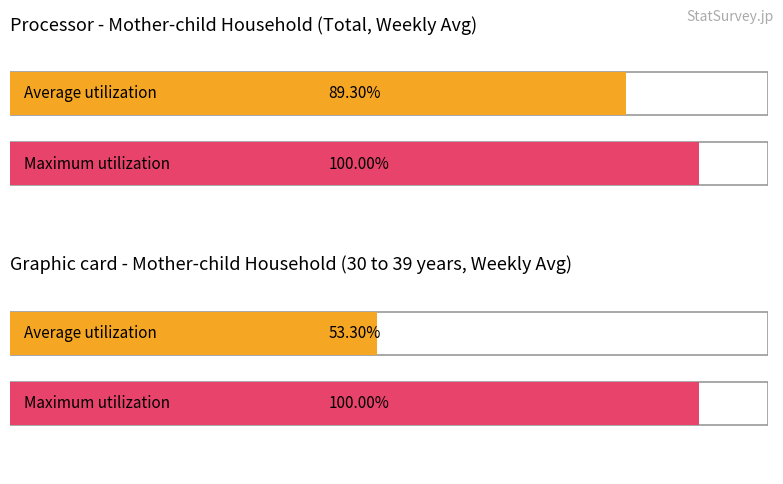

The Average utilization series shows 77.3 at 30 to 39. True or false?

False